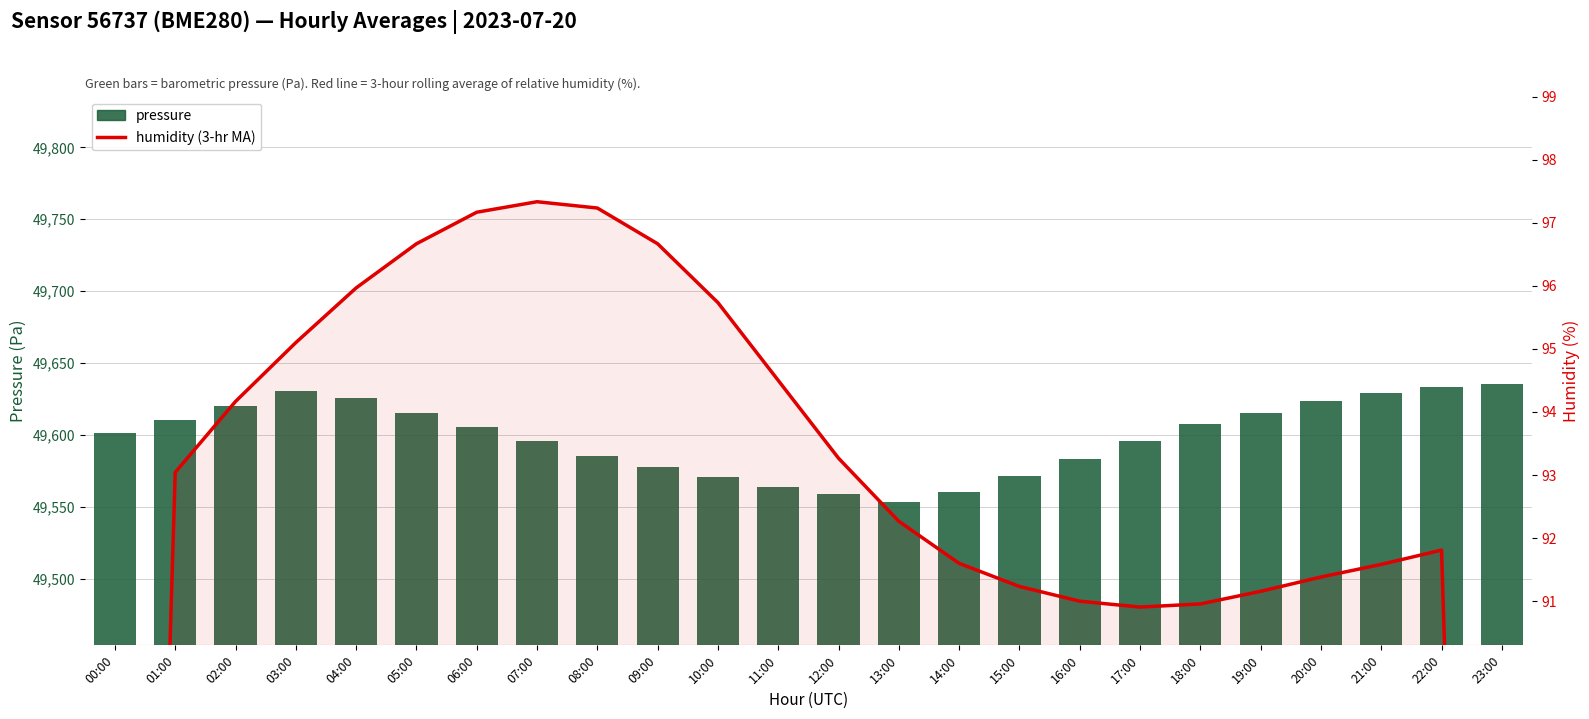

What are all the series names shown in the legend?

pressure, humidity (3-hr MA)